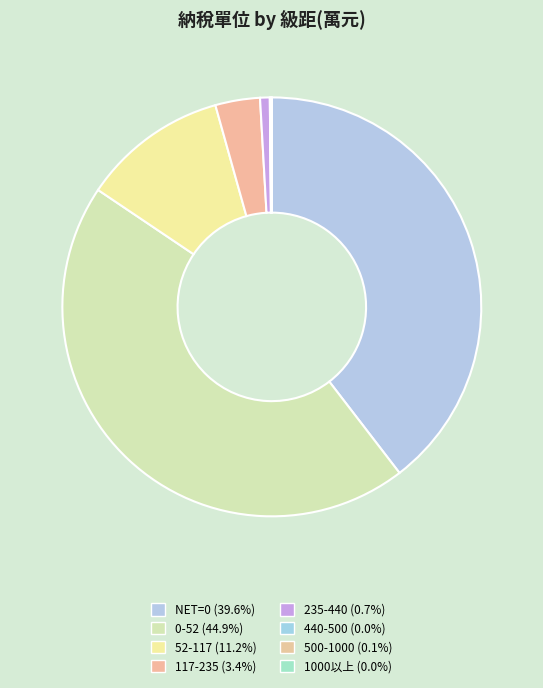

Do 440-500 and 500-1000 together represent more than half of the pie?

No